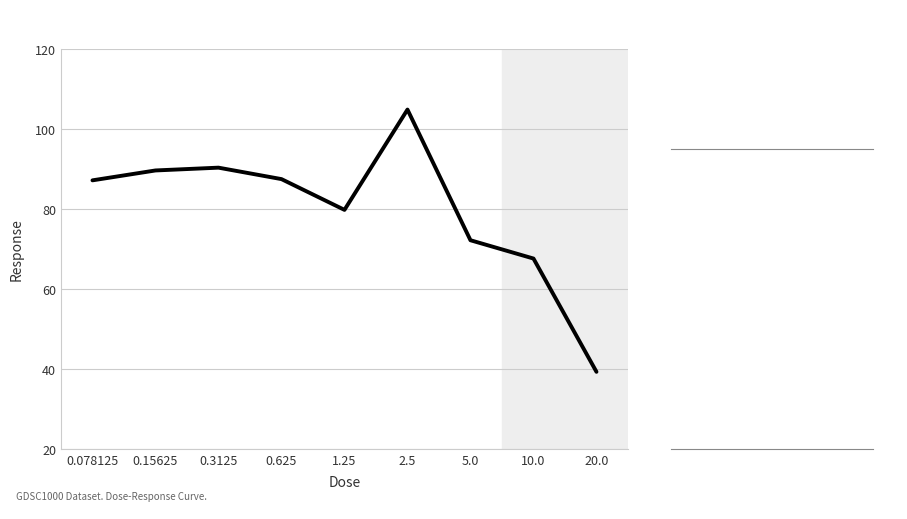

Is it true that the value at 20.0 is 15.3?

False